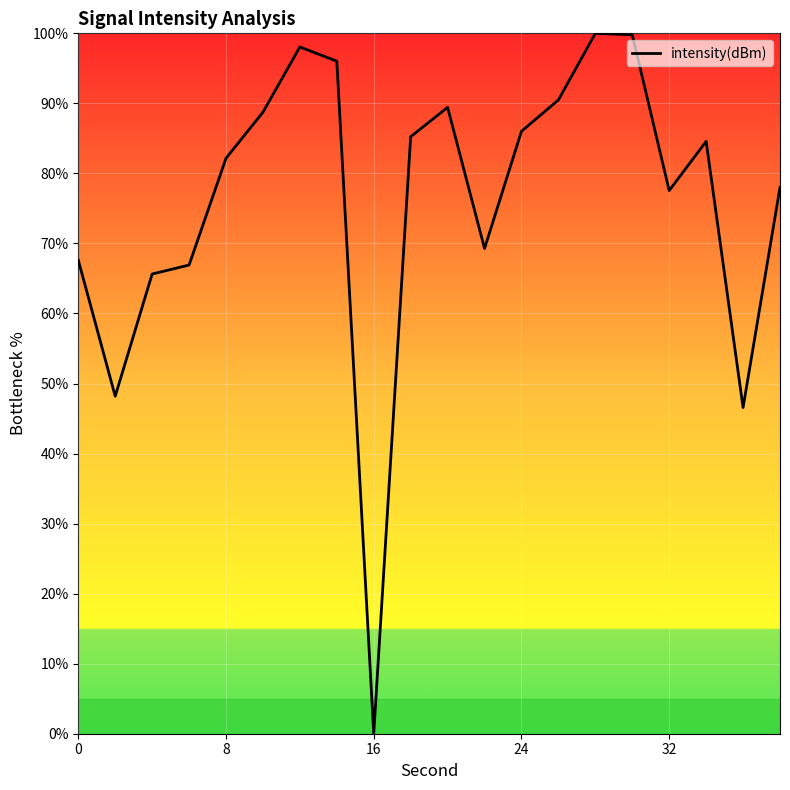

True or false: the data has more than 0 interior local peaks.

True